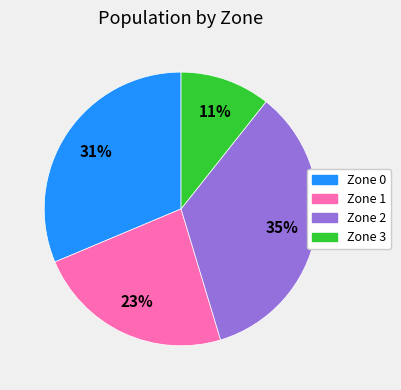

Is there any slice that represents more than half of the pie?

No